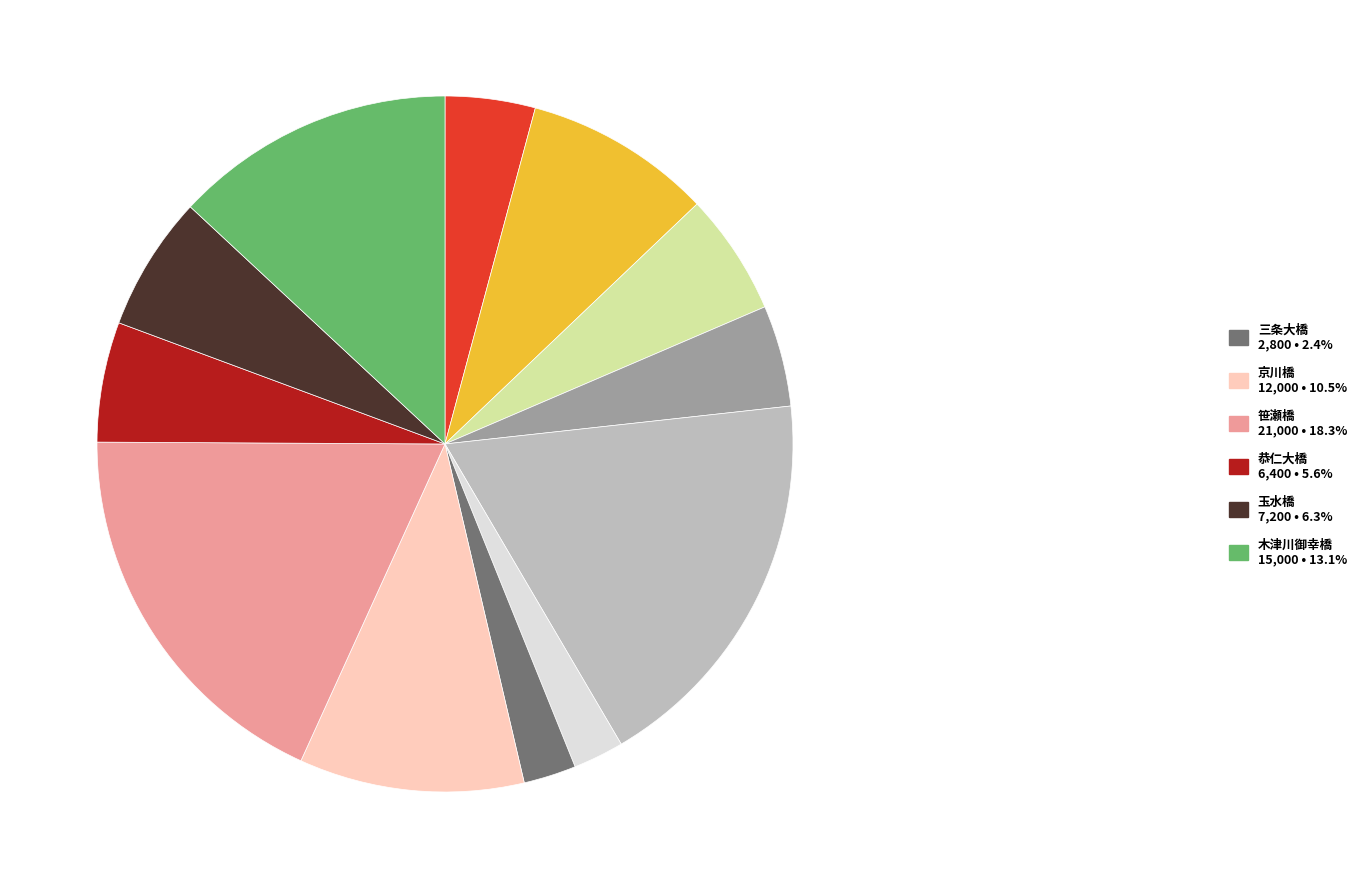

Does any single category account for the majority?

No